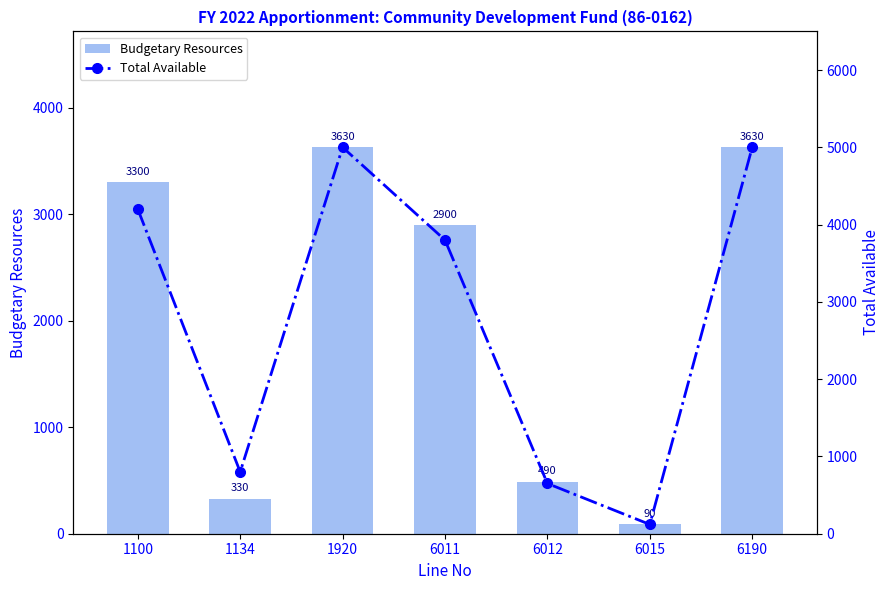

Where does the Budgetary Resources series first go above 2900?

1100